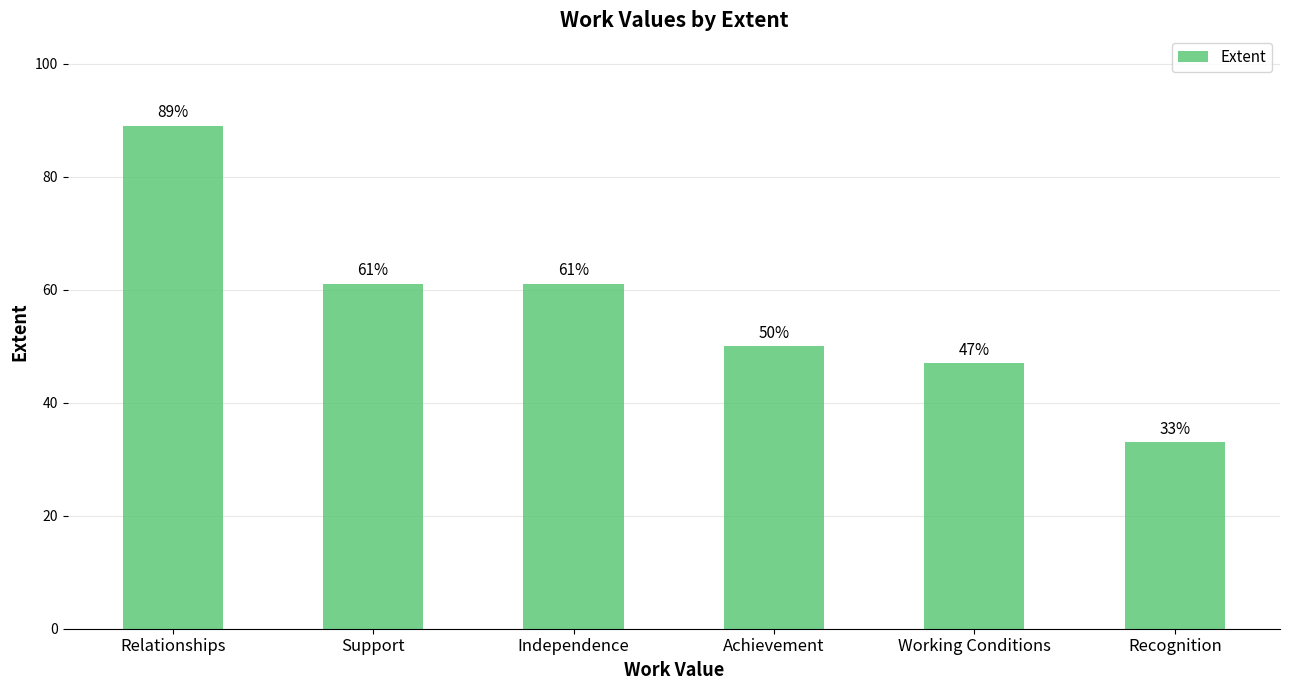

What is the ratio of the value at Recognition to the value at Support?

0.5